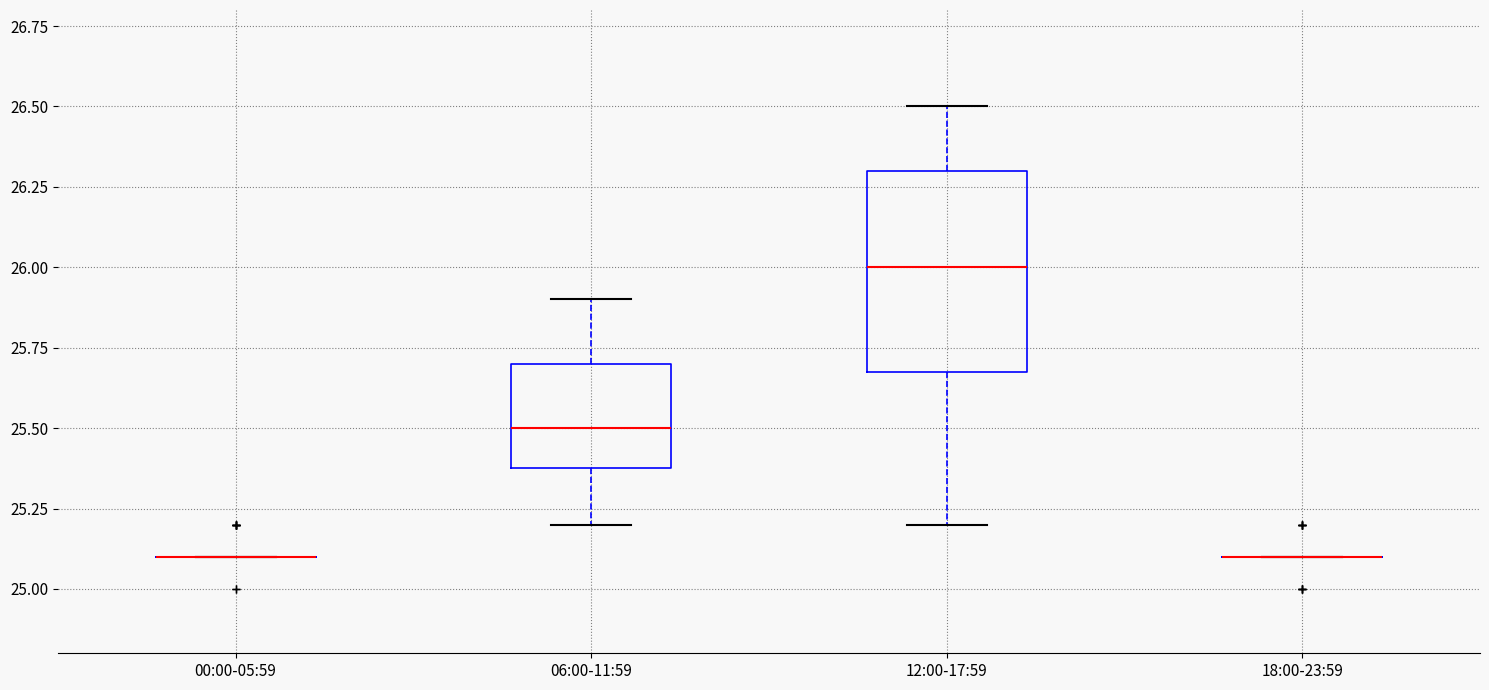

Which box is the tallest, from its lower edge to its upper edge?

12:00-17:59